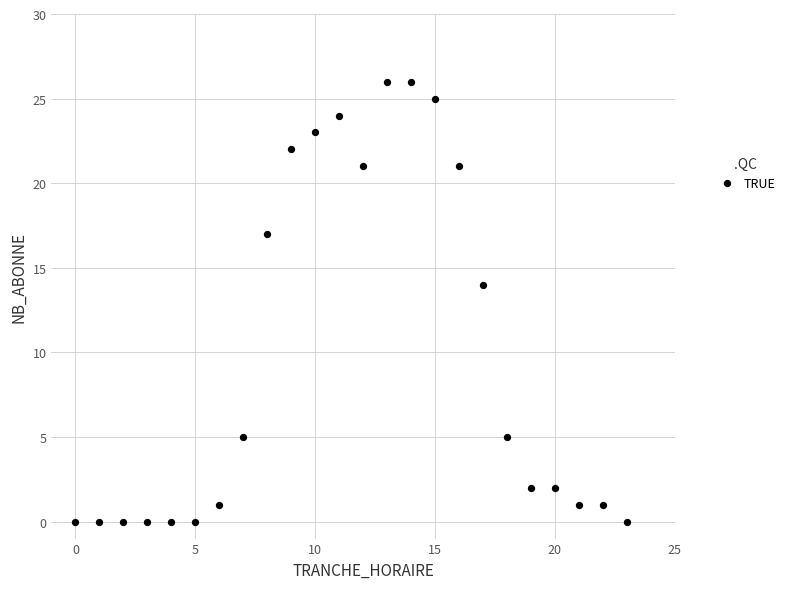

What is the range of X values (max minus min)?

23